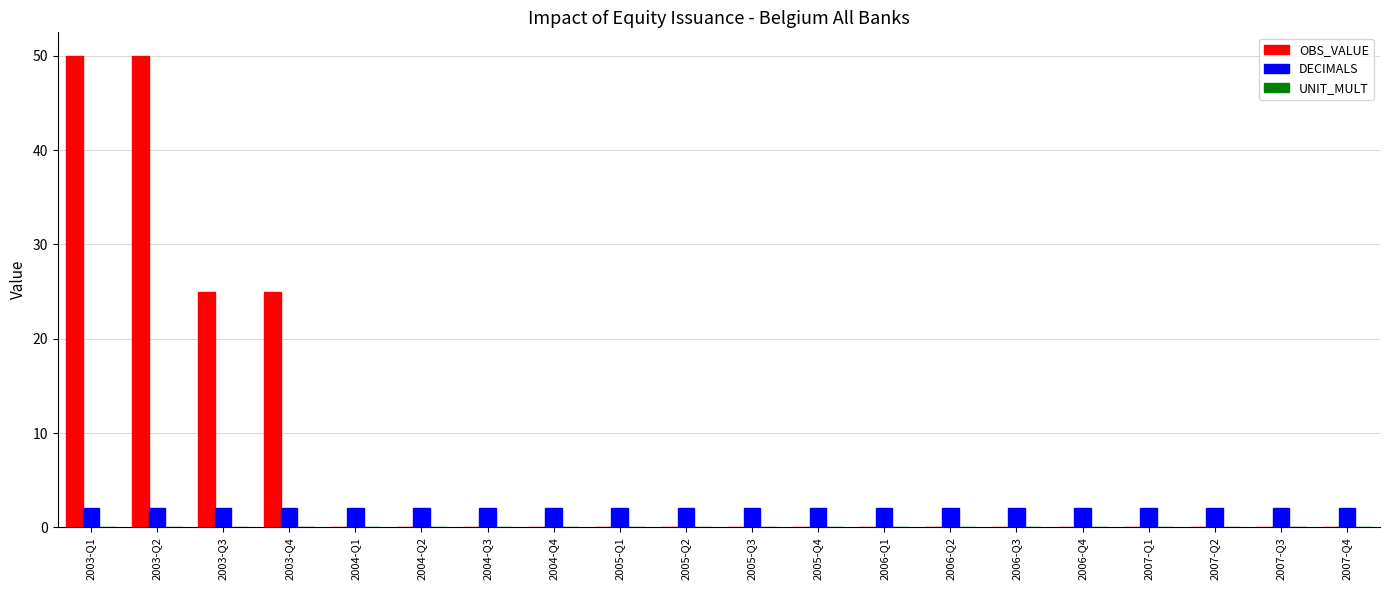

The value of OBS_VALUE at 2006-Q2 is 0. True or false?

True